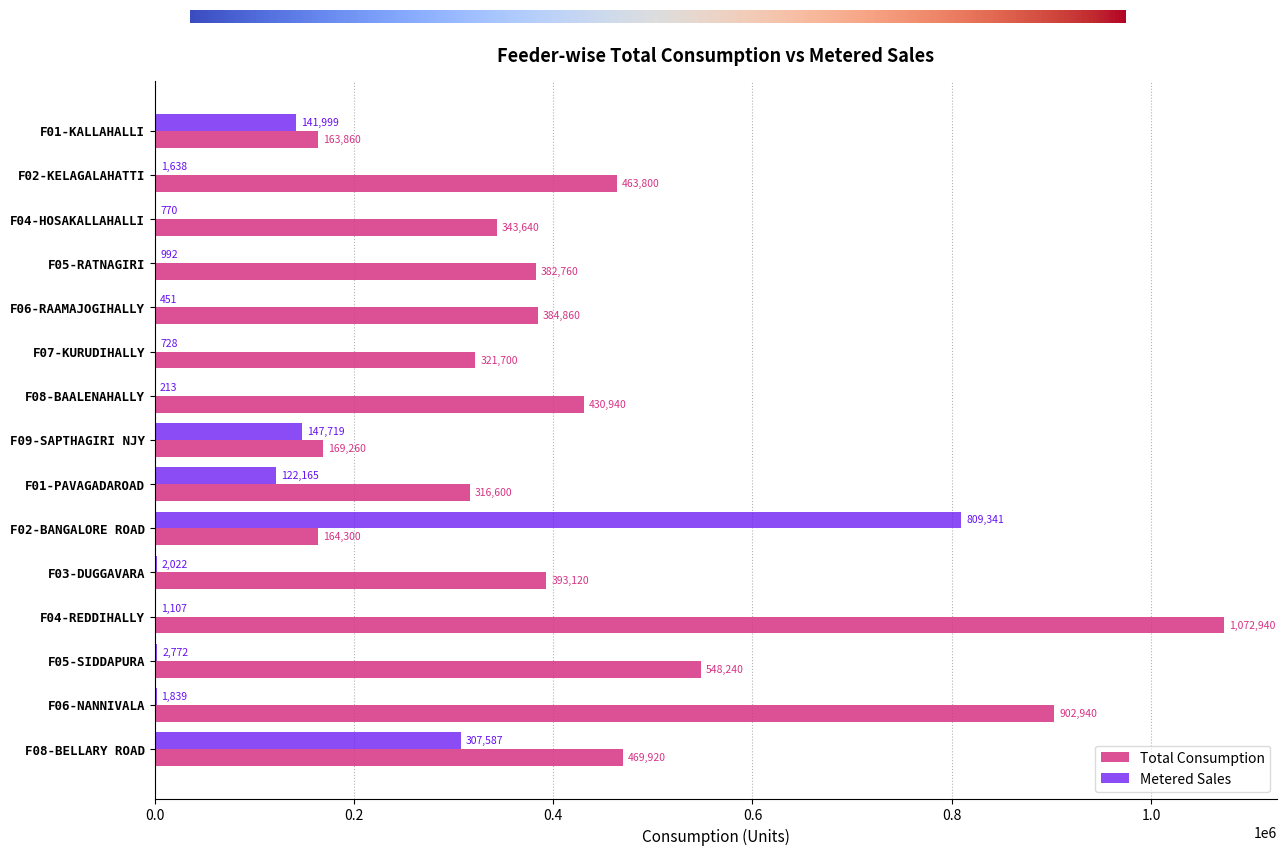

What is the total value across all series at F02-KELAGALAHATTI?

465438.0